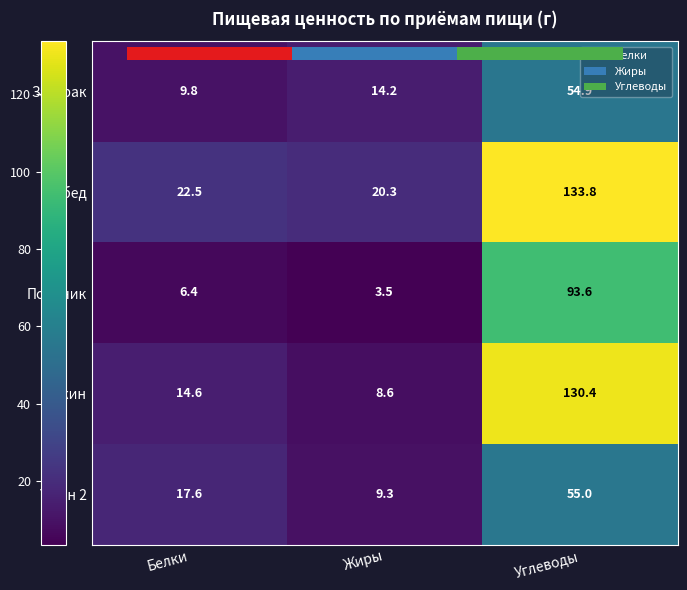

What is the difference between the maximum and second lowest values in the Полдник series?

87.2